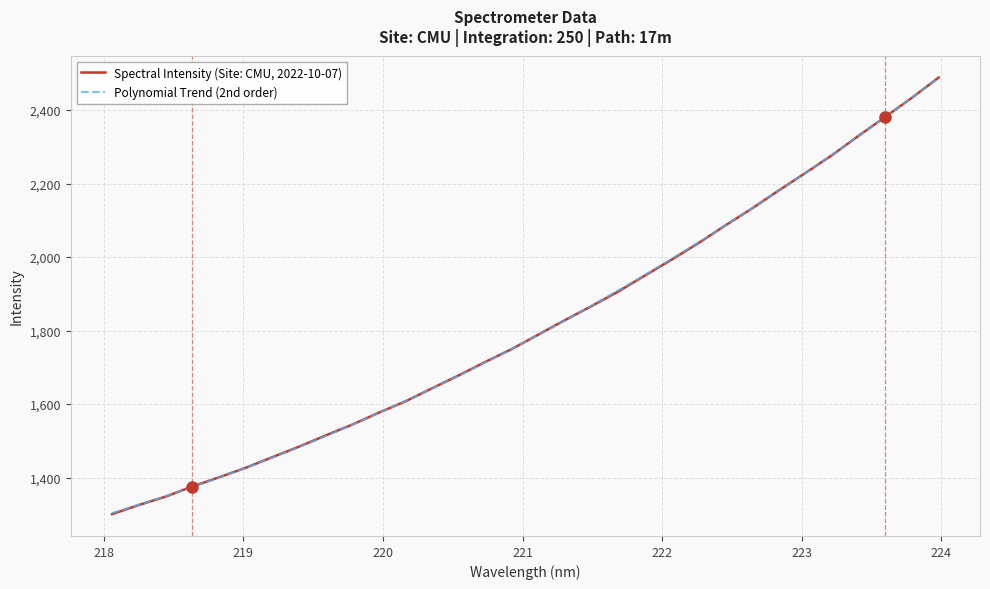

Which category has the lowest value across all series?

218.0596